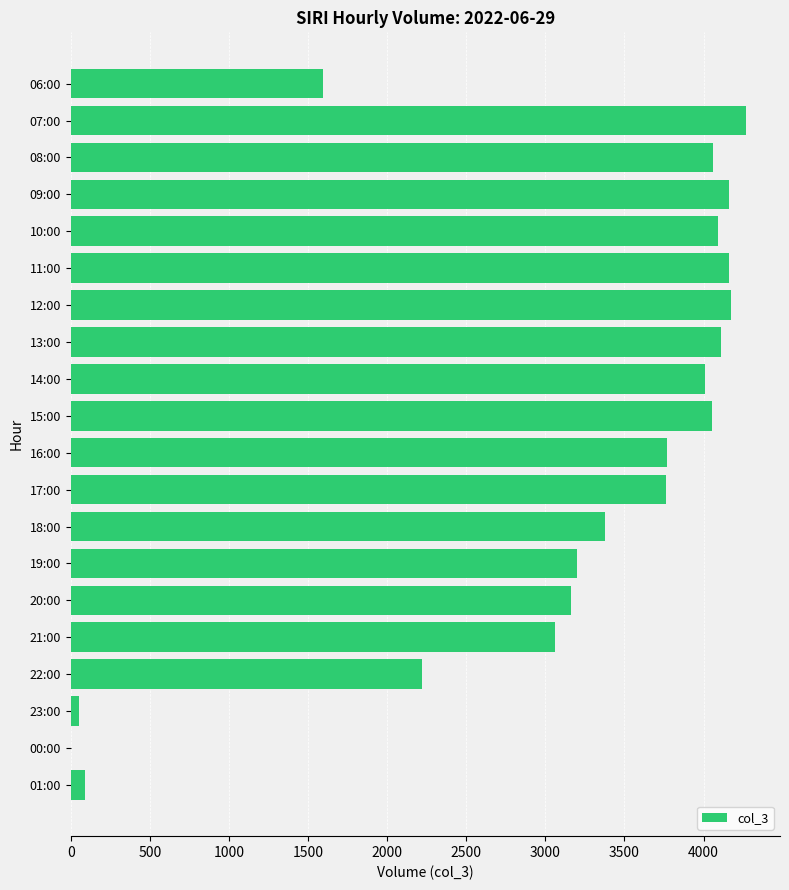

Which category has the highest value across all series?

07:00